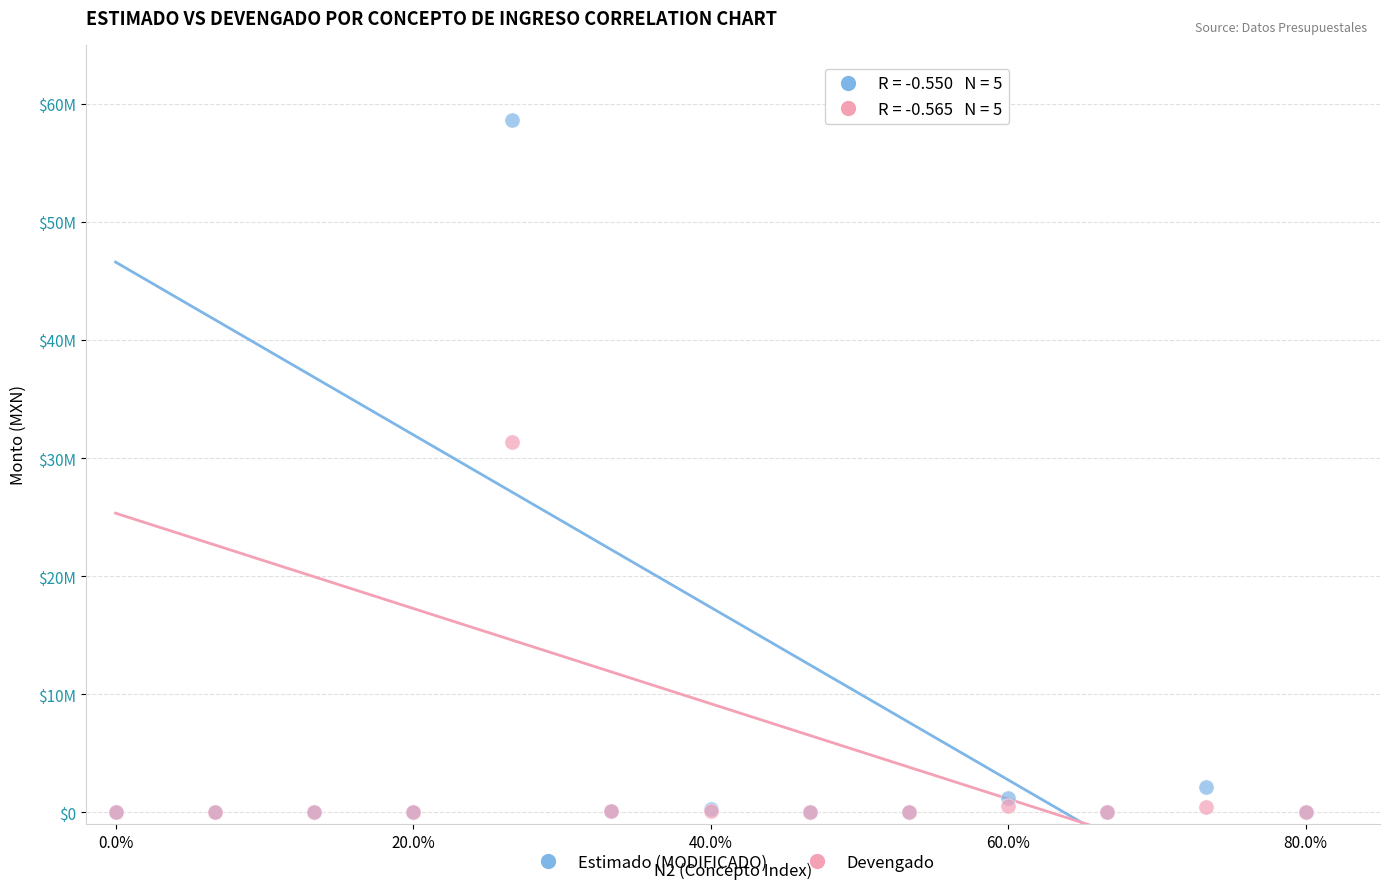

What are all the series names shown in the legend?

Estimado (MODIFICADO), Devengado